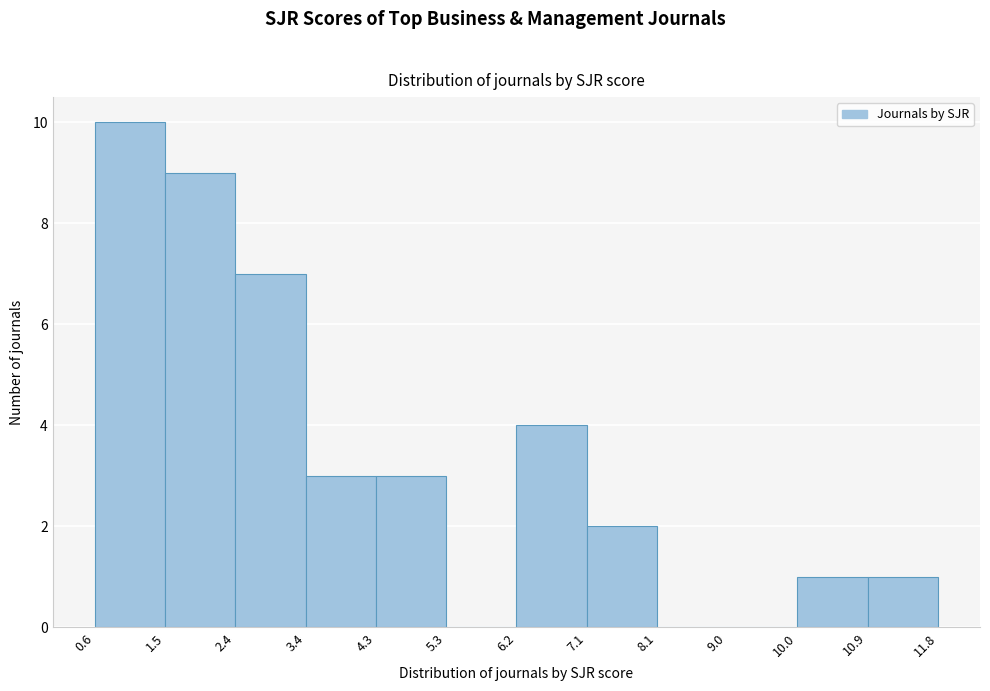

Reading left to right, transcribe this chart: for each bar, give the range it covers on the x-axis and its height. The values are not printed on the chart, so give them approximately, as read against the axis.

0.6 to 1.5: 10
1.5 to 2.4: 9
2.4 to 3.4: 7
3.4 to 4.3: 3
4.3 to 5.3: 3
5.3 to 6.2: 0
6.2 to 7.1: 4
7.1 to 8.1: 2
8.1 to 9.0: 0
9.0 to 10.0: 0
10.0 to 10.9: 1
10.9 to 11.8: 1